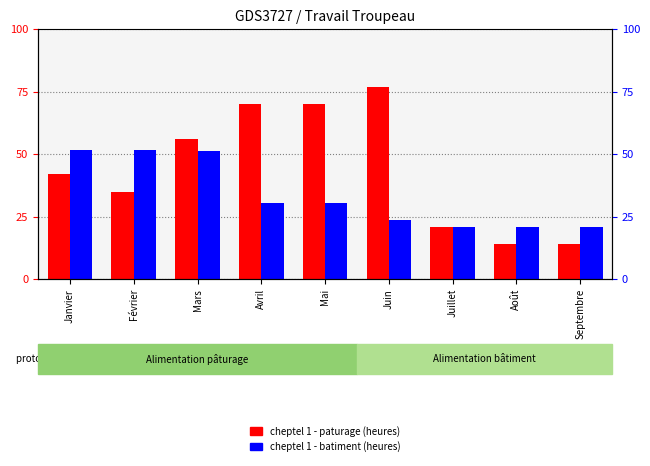

What is the difference between the maximum and minimum values in the cheptel 1 - batiment series?

30.7